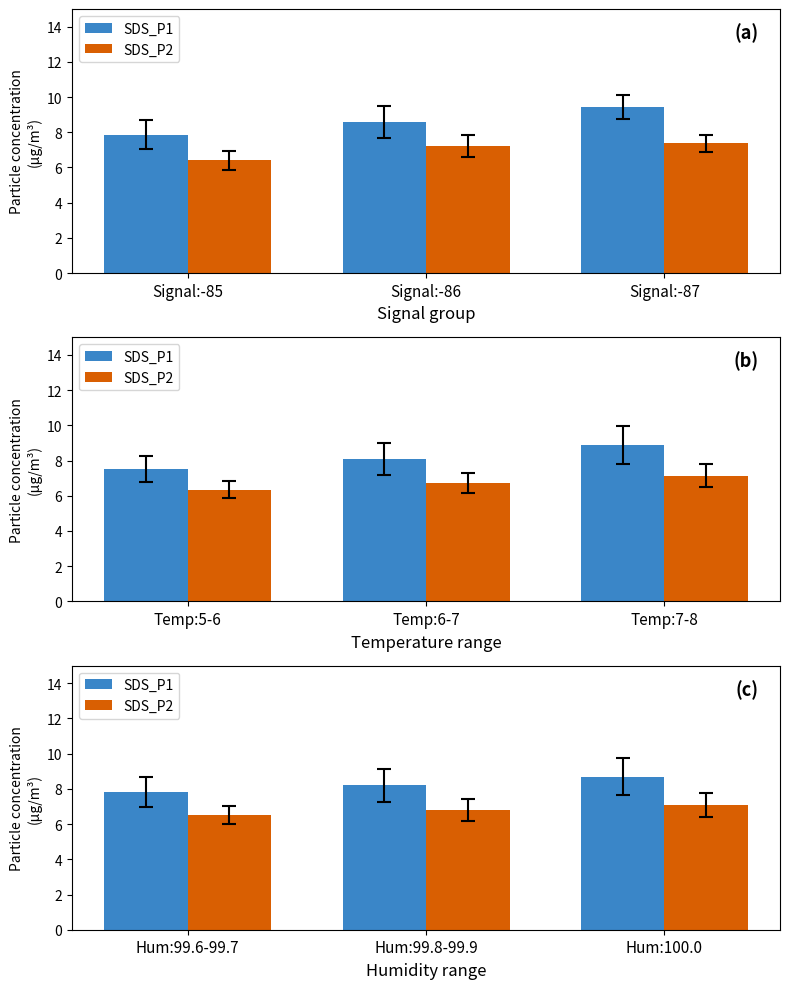

How many distinct data groups are displayed?

2